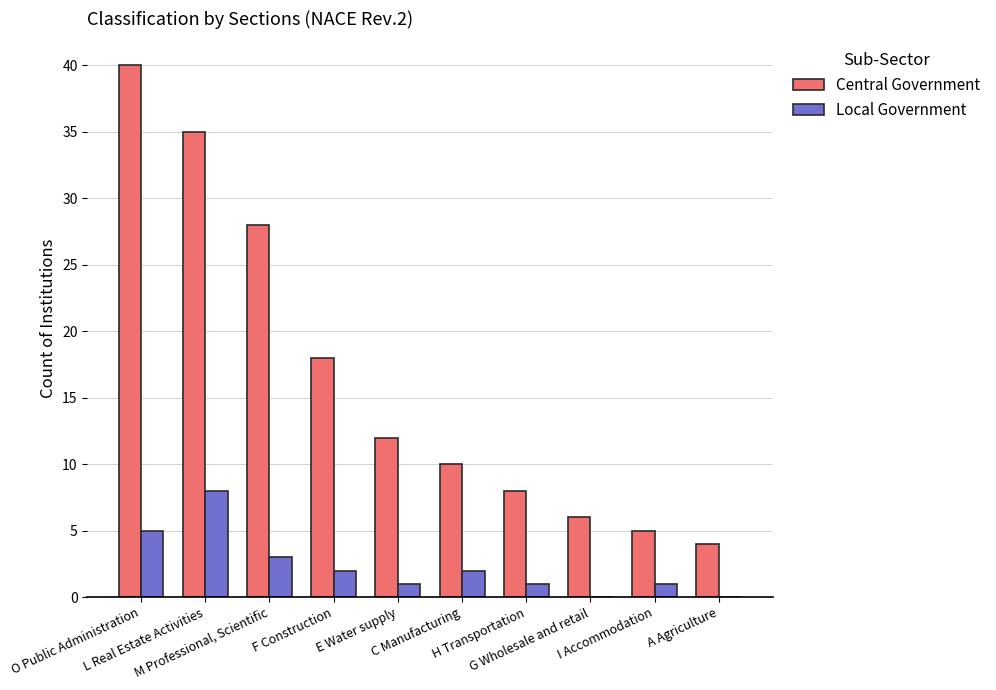

The value of Central Government at G Wholesale and retail is 10. True or false?

False